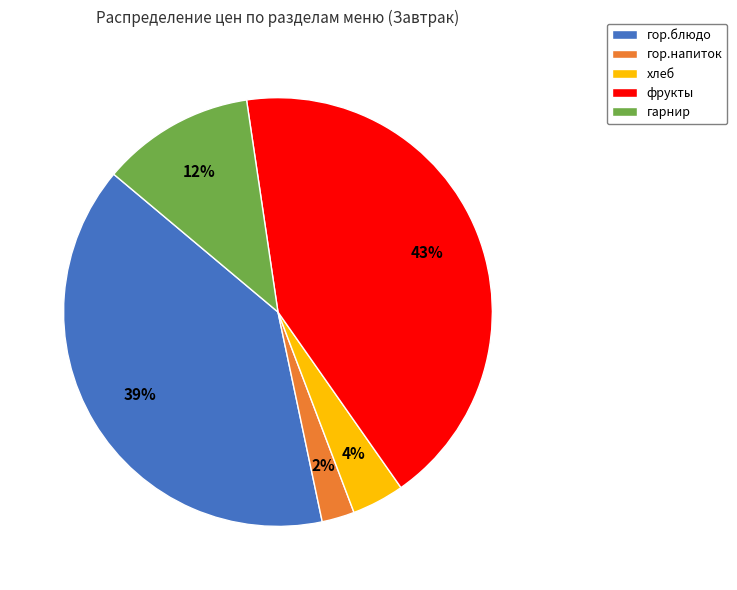

To the nearest percent, what is the combined percentage of хлеб and гор.напиток?

6%